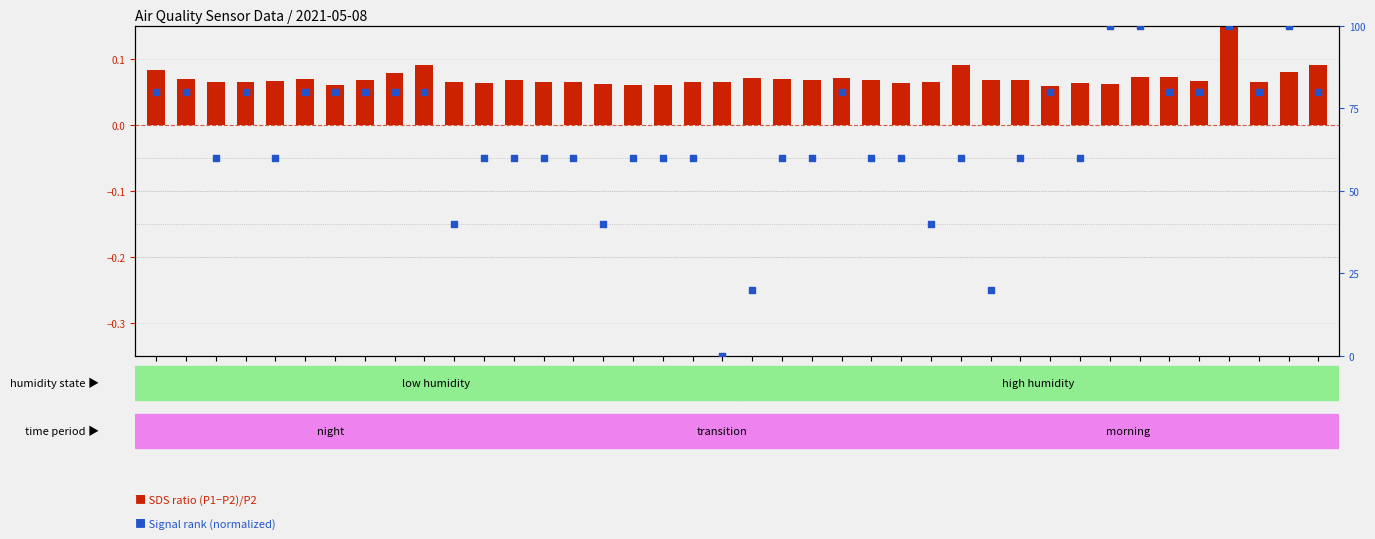

Which series contains the lowest Y value?

Signal (normalized)